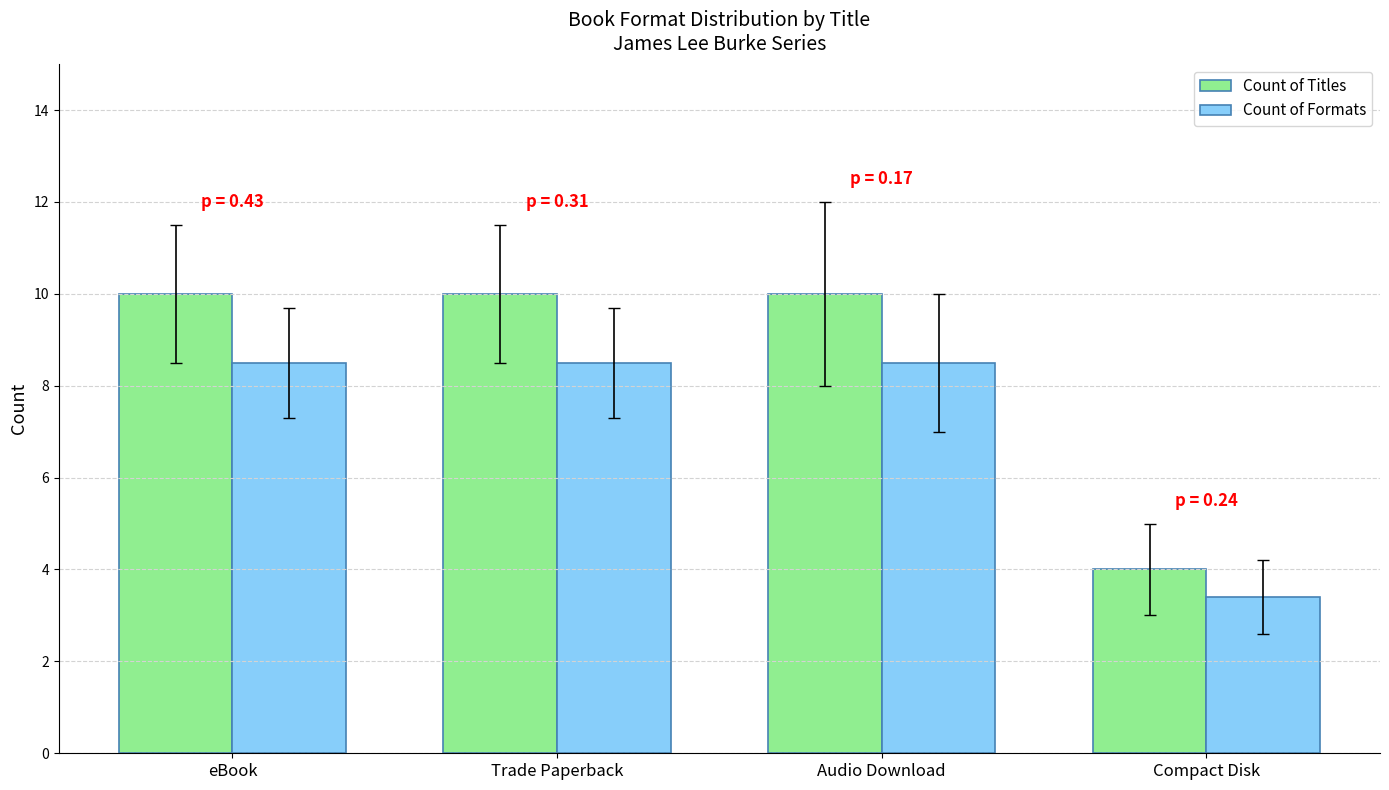

How many data points does each series have?

4